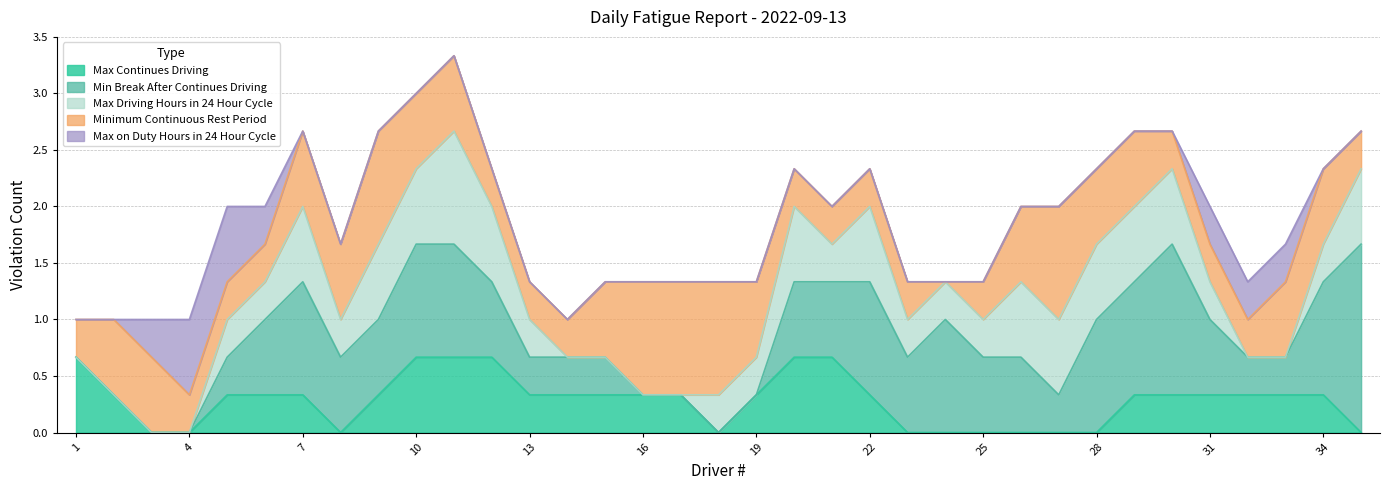

How many lines are shown in the chart?

5